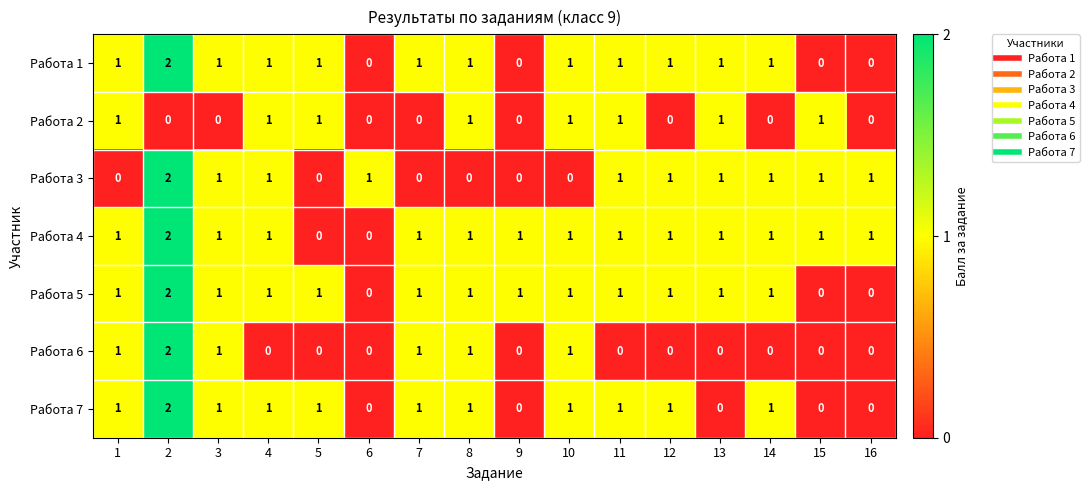

Which series has the largest total across all categories?

Работа 4